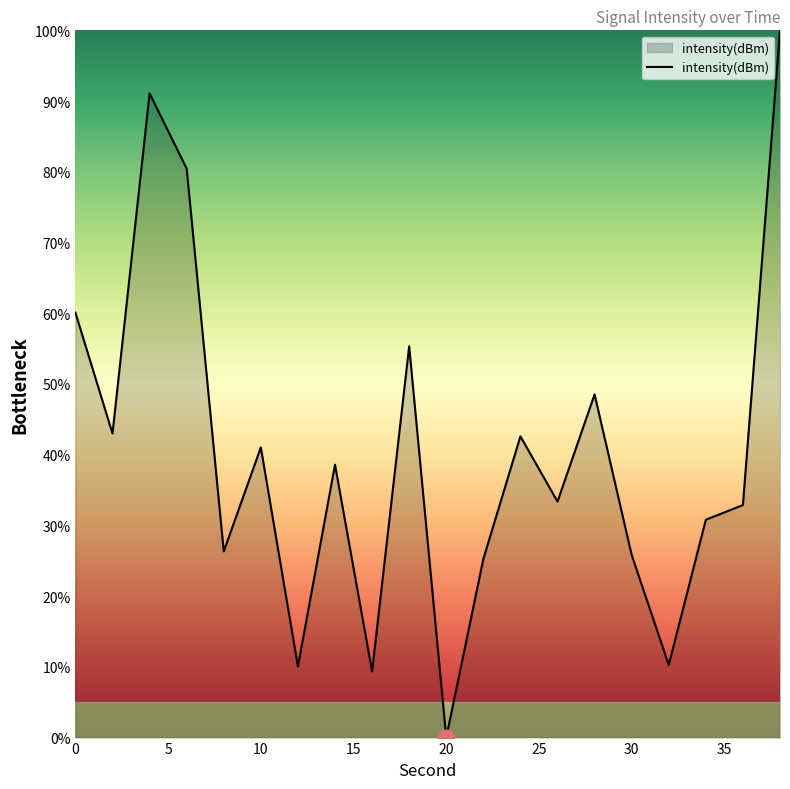

What is the greatest value displayed?

100.0